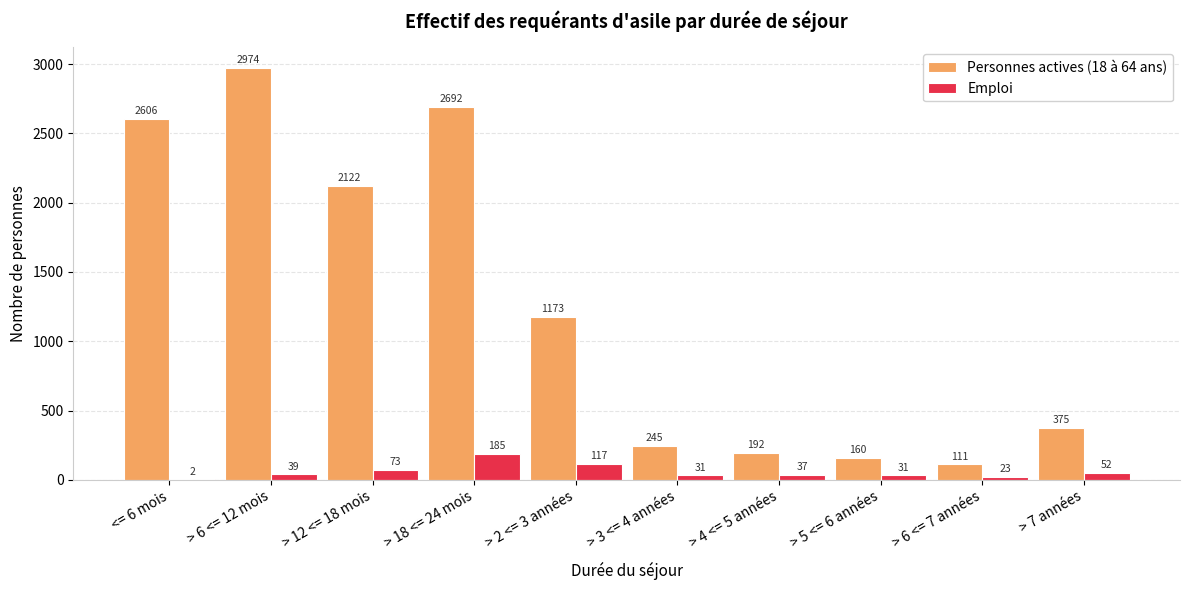

Does the chart contain stacked bars?

No